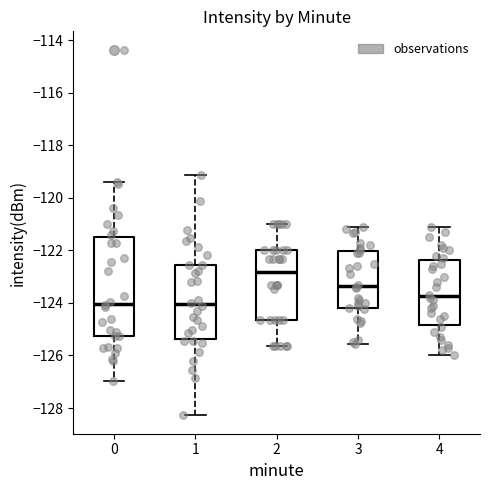

Where does the upper whisker of the box at x = 3 end on the y-axis? The values are not printed on the chart, so give them approximately, as read against the axis.

-121.2